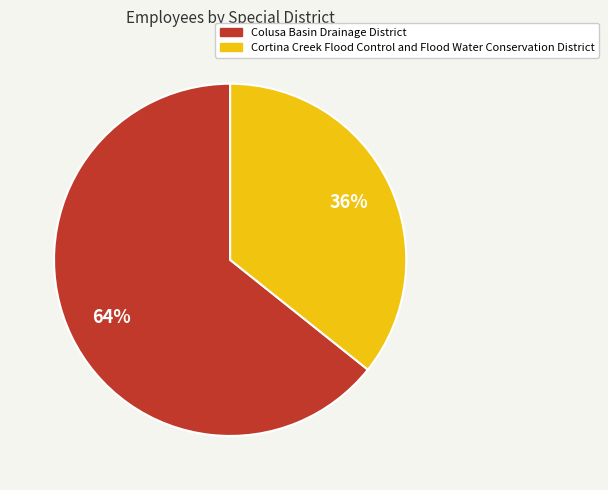

To the nearest percent, what is the combined percentage of Cortina Creek Flood Control and Flood Water Conservation District and Colusa Basin Drainage District?

100%